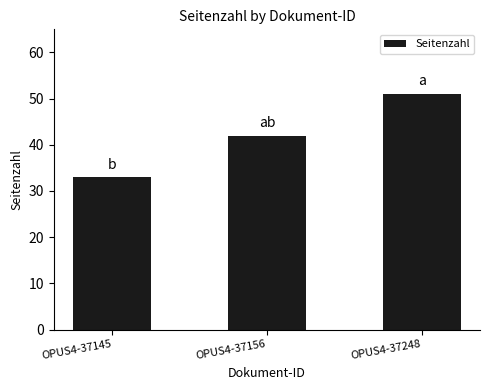

Reading right to left, list all the values displayed in this chart.

51	42	33